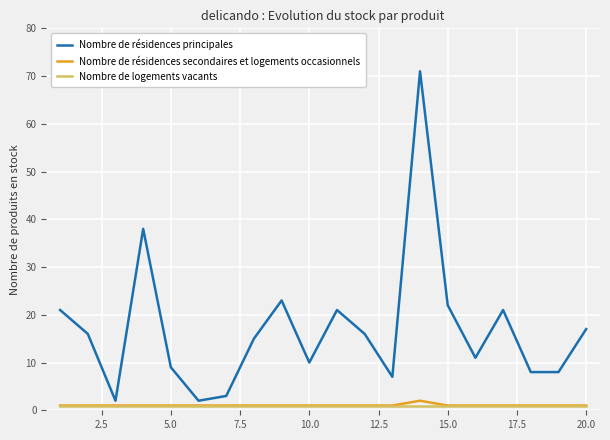

Which series has the widest spread of values?

Nombre de résidences principales